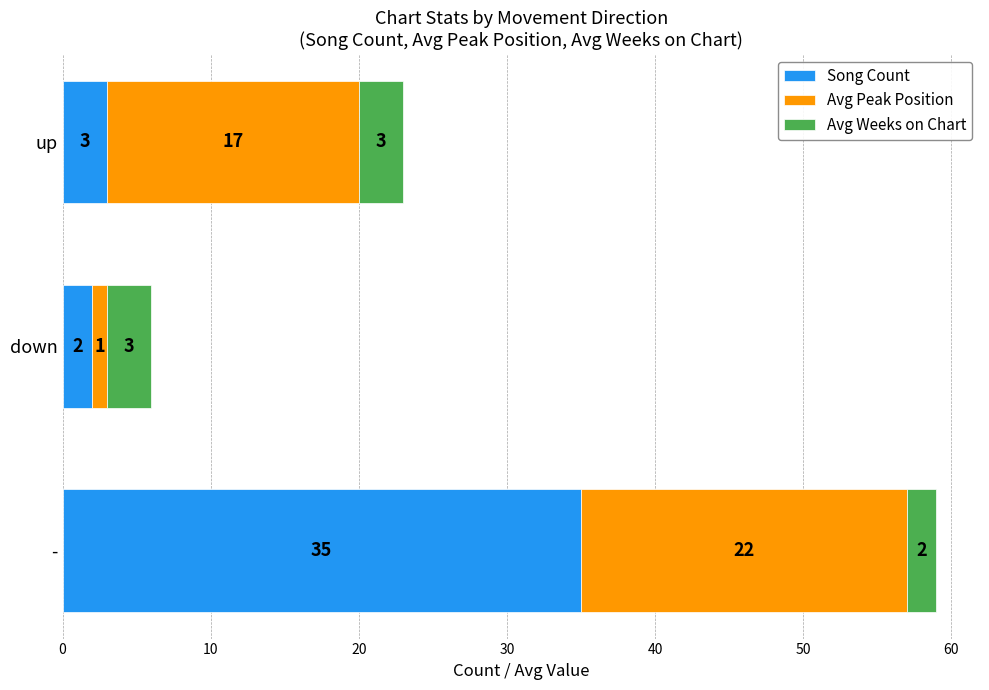

True or false: Song Count has a value of 3 at up.

True